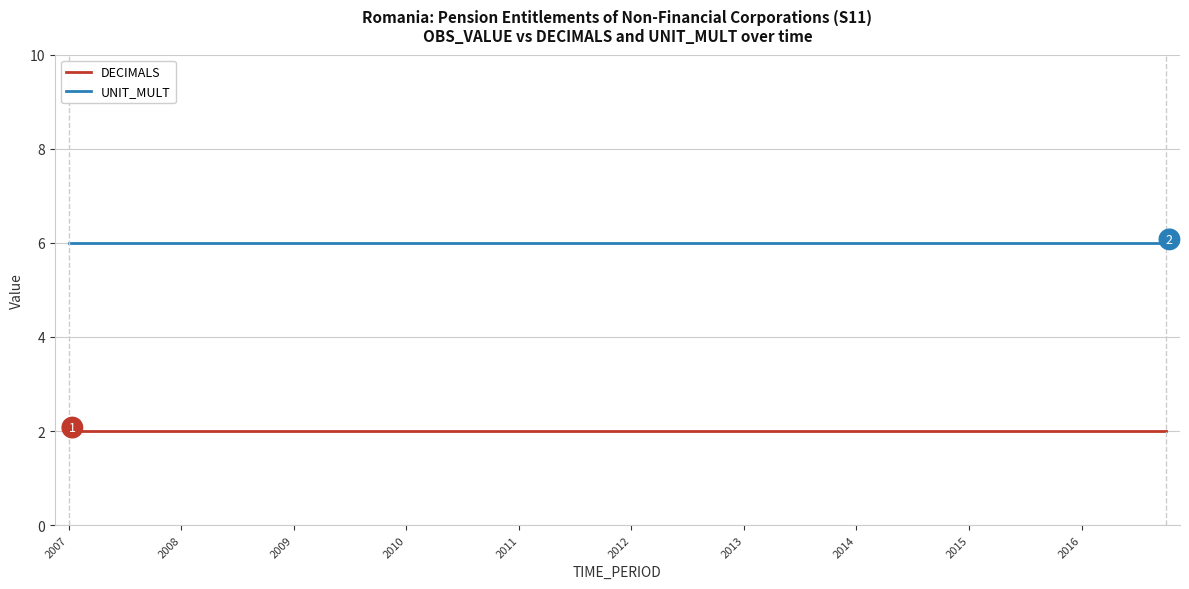

True or false: DECIMALS and UNIT_MULT intersect in this chart.

False